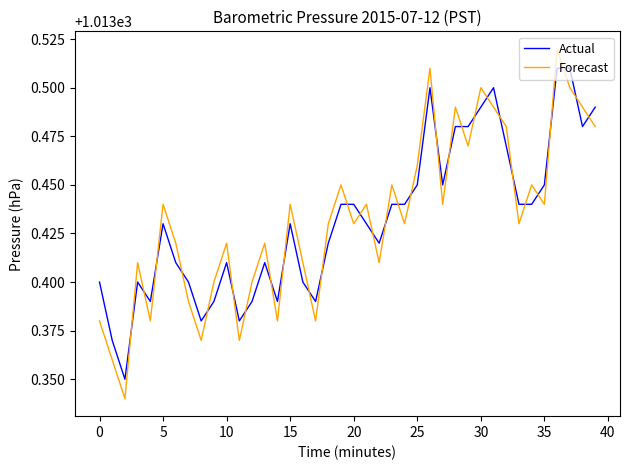

True or false: Forecast and Actual cross at least once.

True